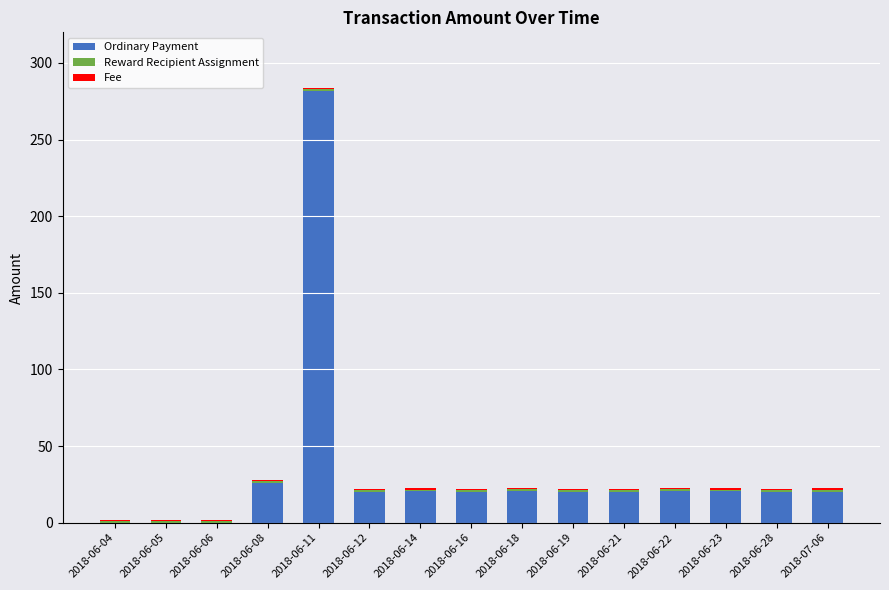

What is the total value across all series at 2018-06-11?

284.0